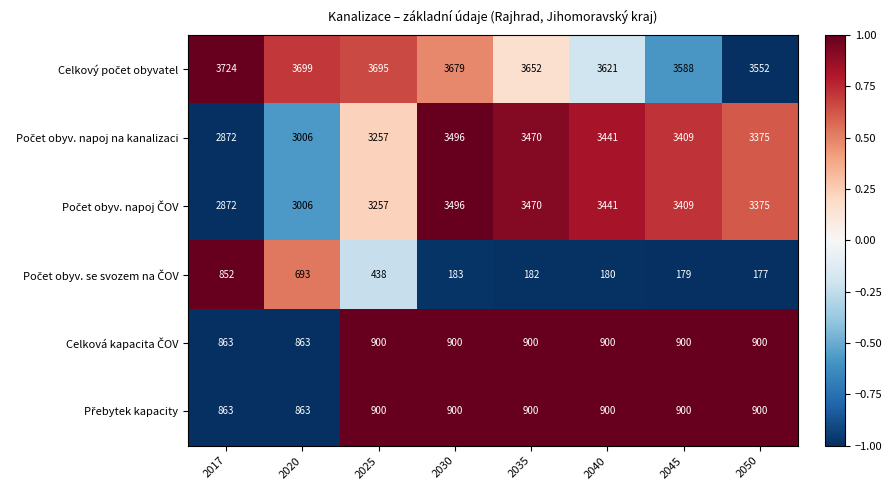

What is the difference between the highest and lowest values at 2030?

3496